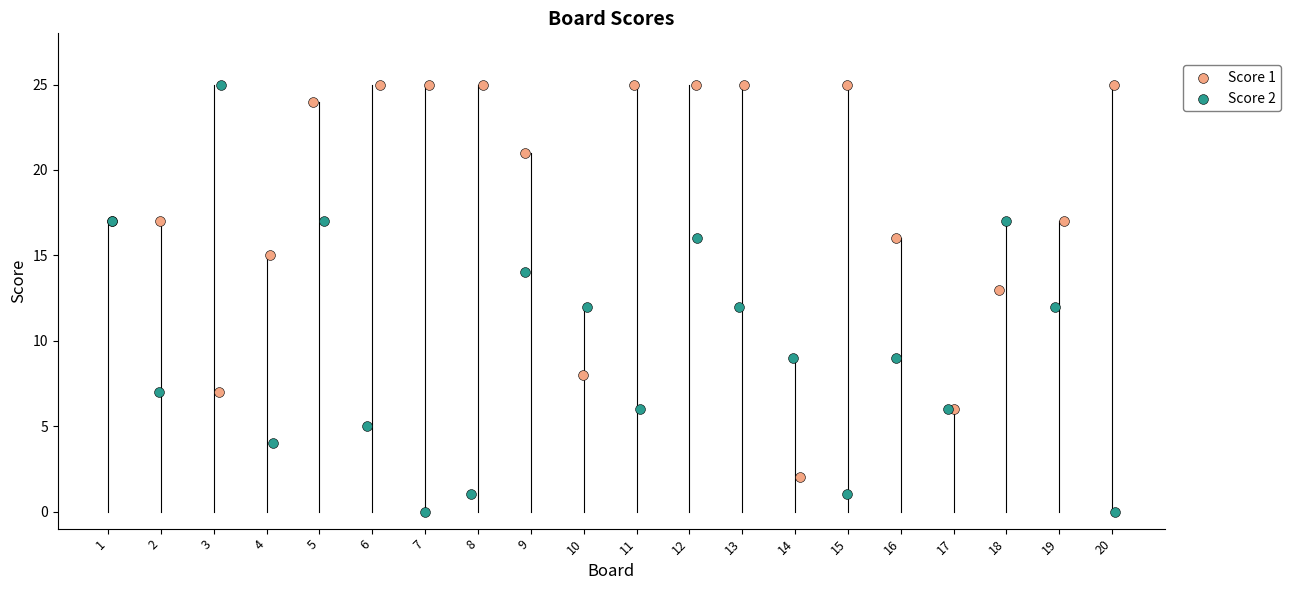

Which series has the widest spread of Y values?

Score 2